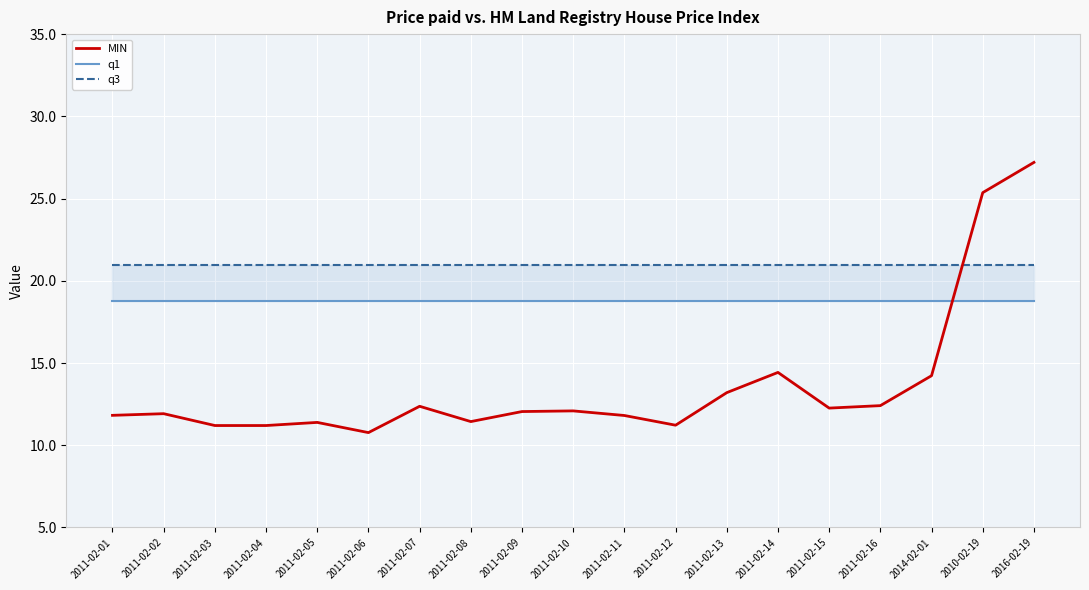

True or false: q3 and q1 intersect in this chart.

False